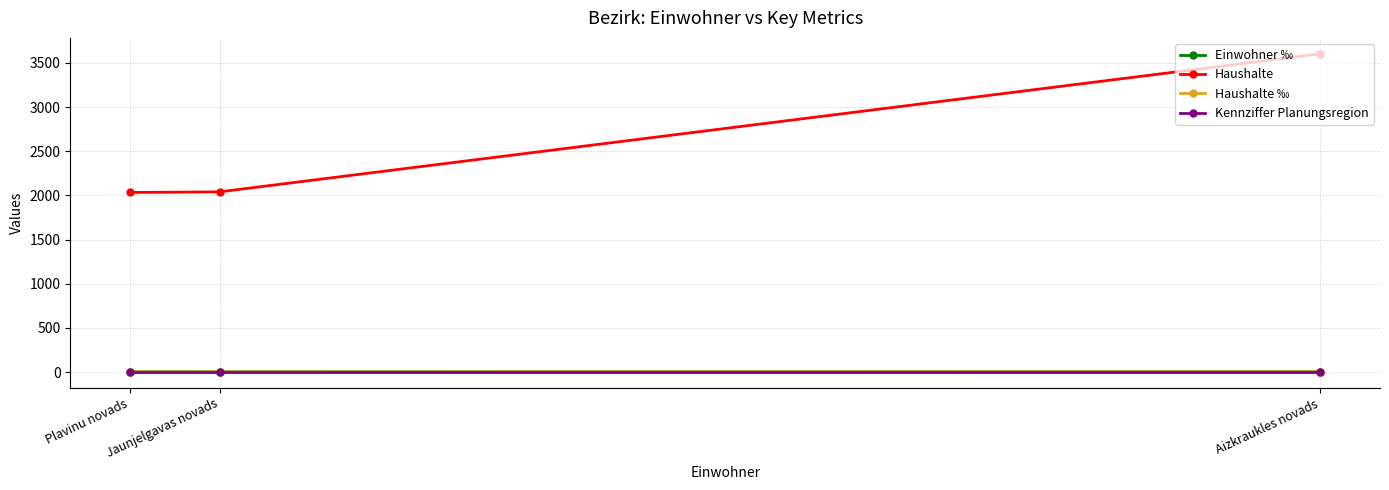

What is the total value across all series at Aizkraukles novads?

3616.5